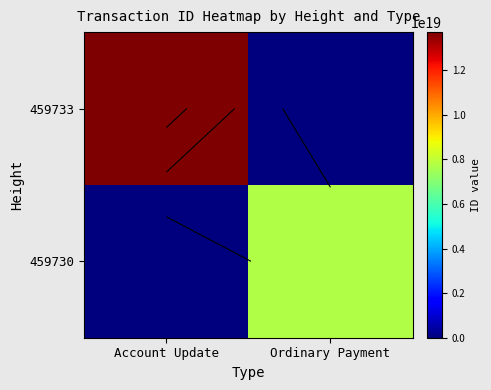

The 459730 series shows 0 at Account Update. True or false?

True